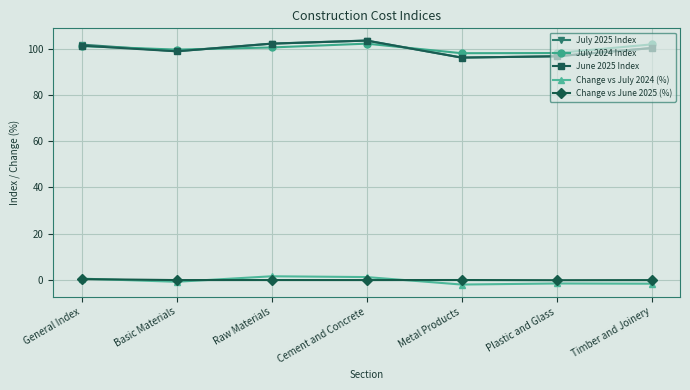

What is the highest value of the July 2025 Index series?

103.4